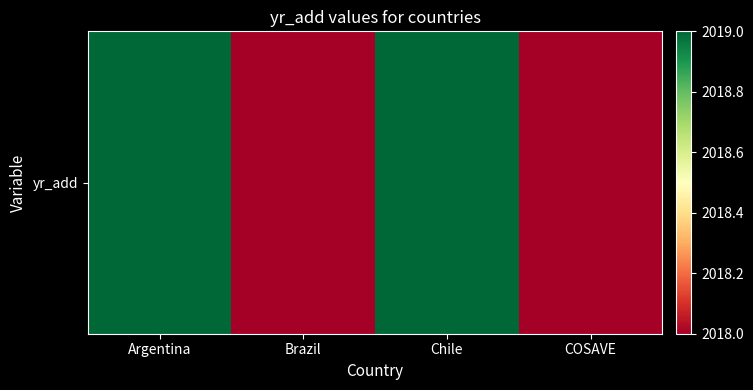

What is the difference between the maximum and minimum values?

1